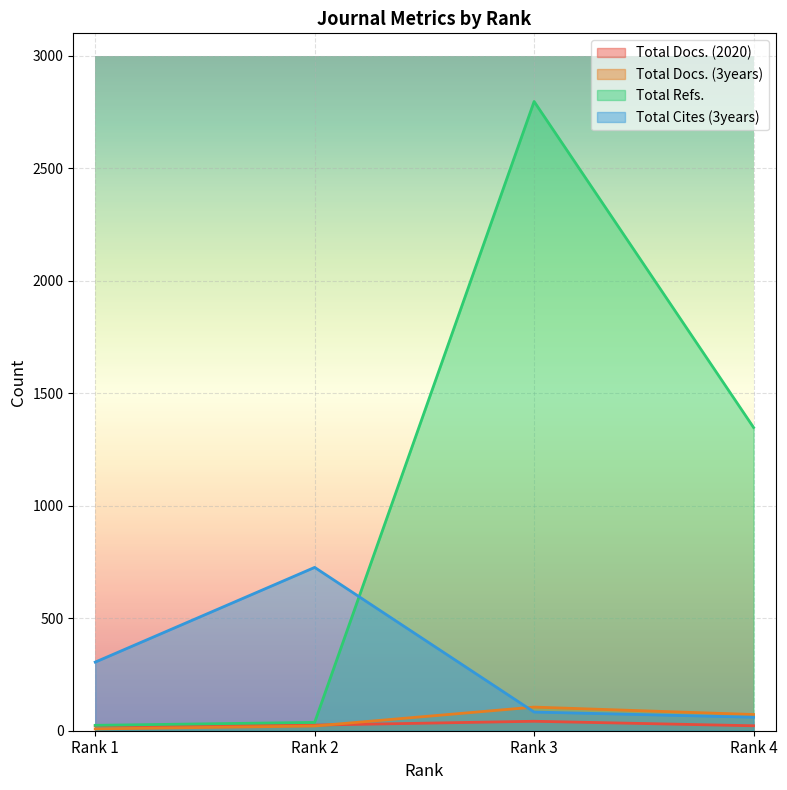

Is it true that Total Cites (3years) equals 98 at Rank 1?

False